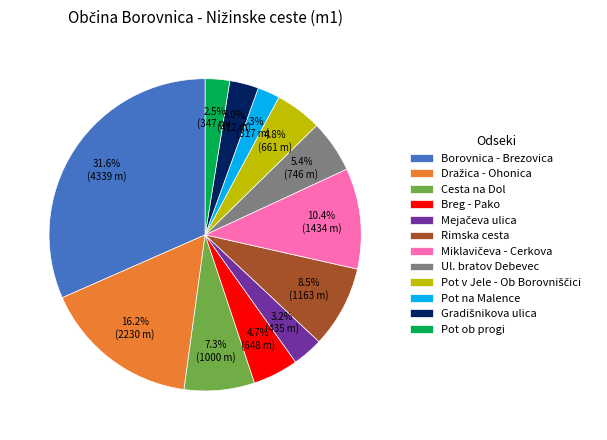

What is the largest slice in the pie chart?

Borovnica - Brezovica